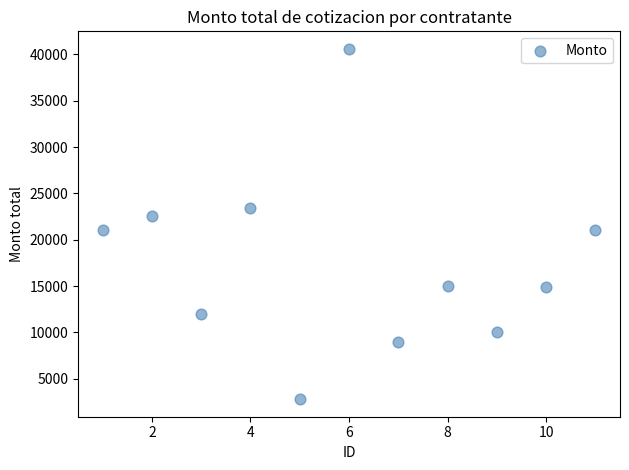

What is the range of Y values (max minus min)?

37807.9